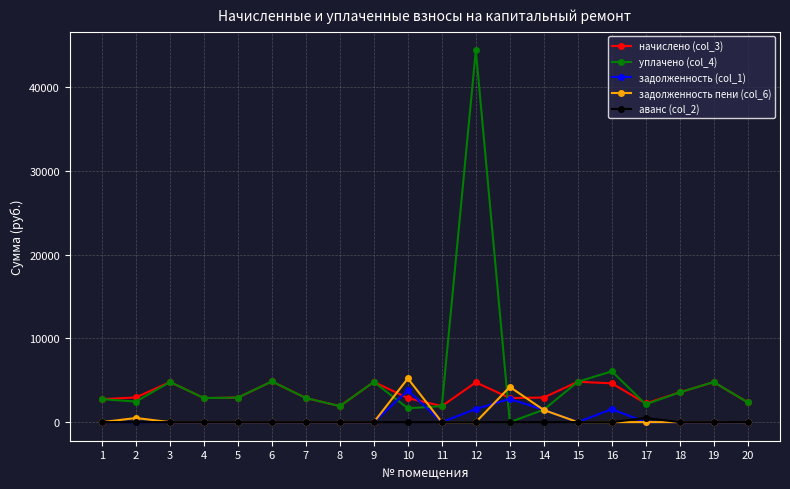

How many data points in уплачено (col_4) are less than 2873?

9